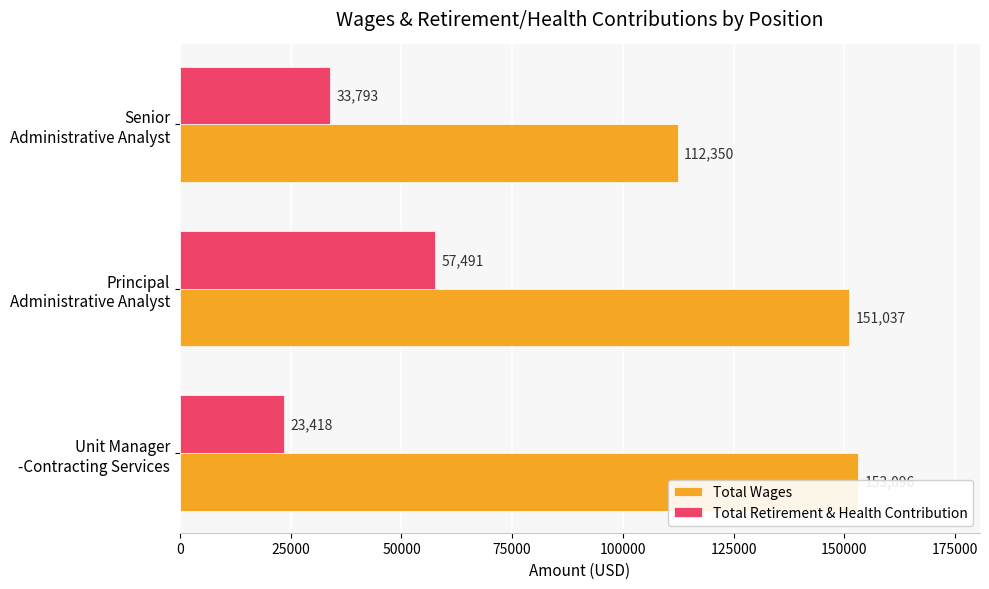

List the series in order of their overall mean, highest first.

Total Wages, Total Retirement & Health Contribution